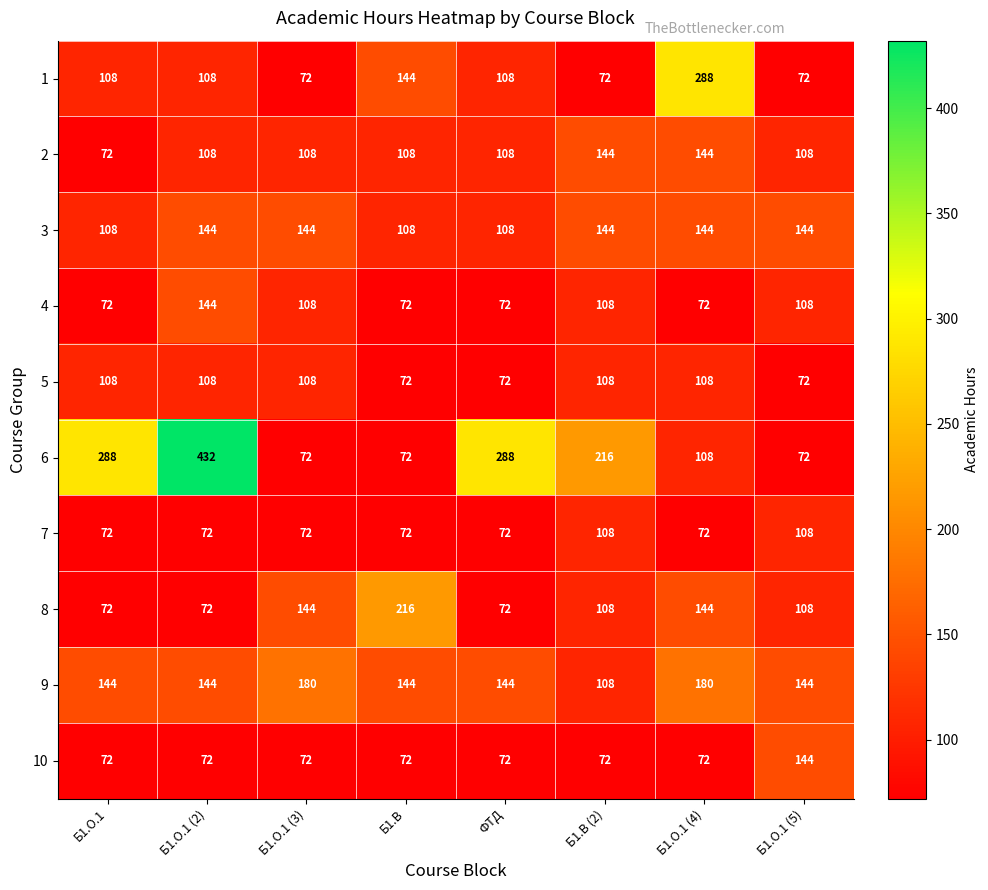

Count the 4 values in the range 72 to 108.

7